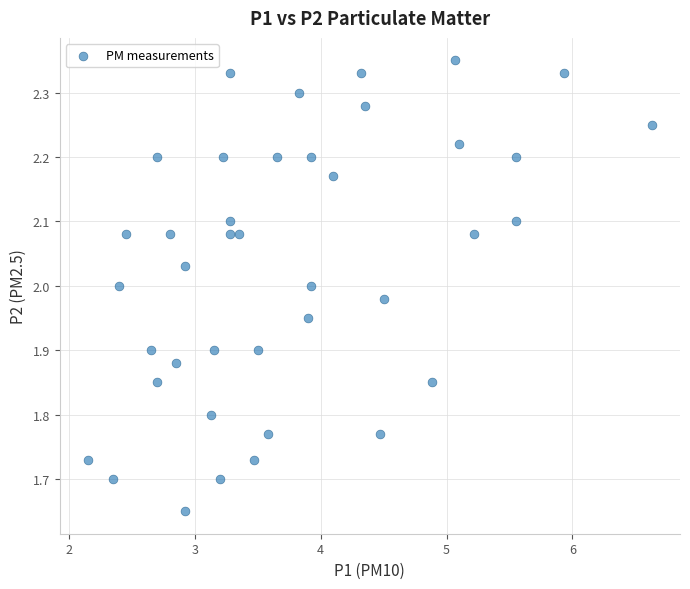

What is the range of X values (max minus min)?

4.5